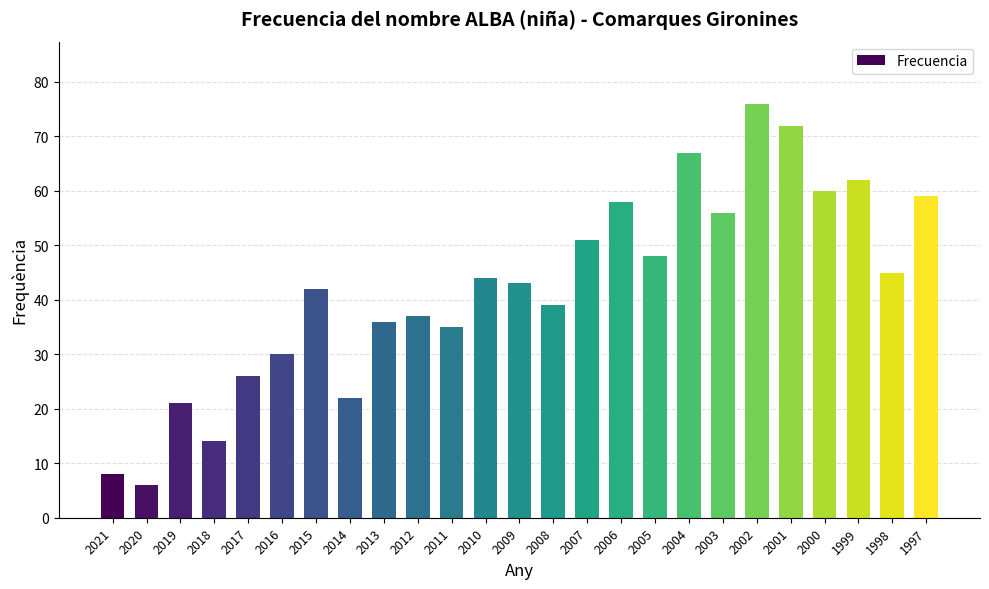

Count the number of categories in the chart.

25